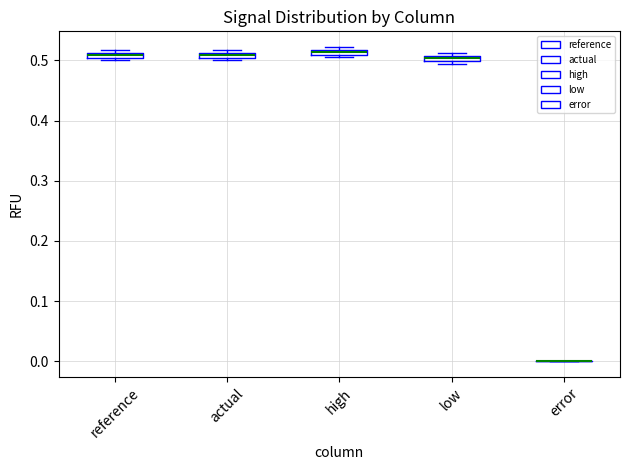

Where is the upper edge of the box for reference on the y-axis? The values are not printed on the chart, so give them approximately, as read against the axis.

0.51